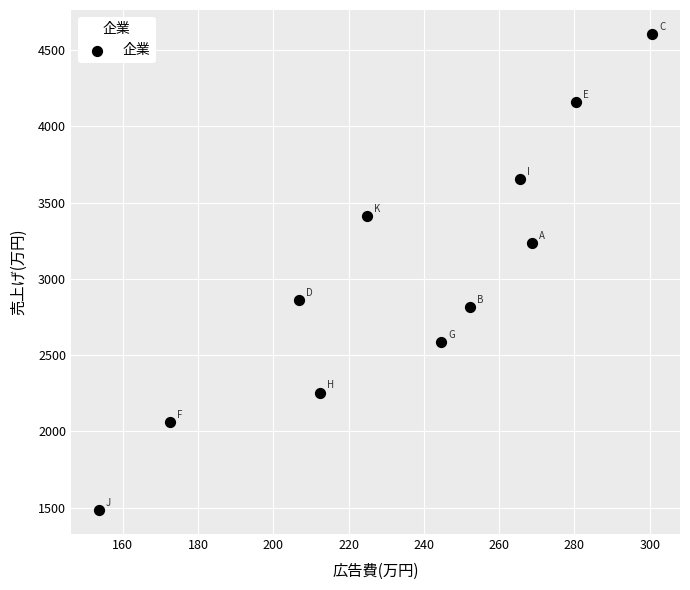

What is the average Y value?

3011.4